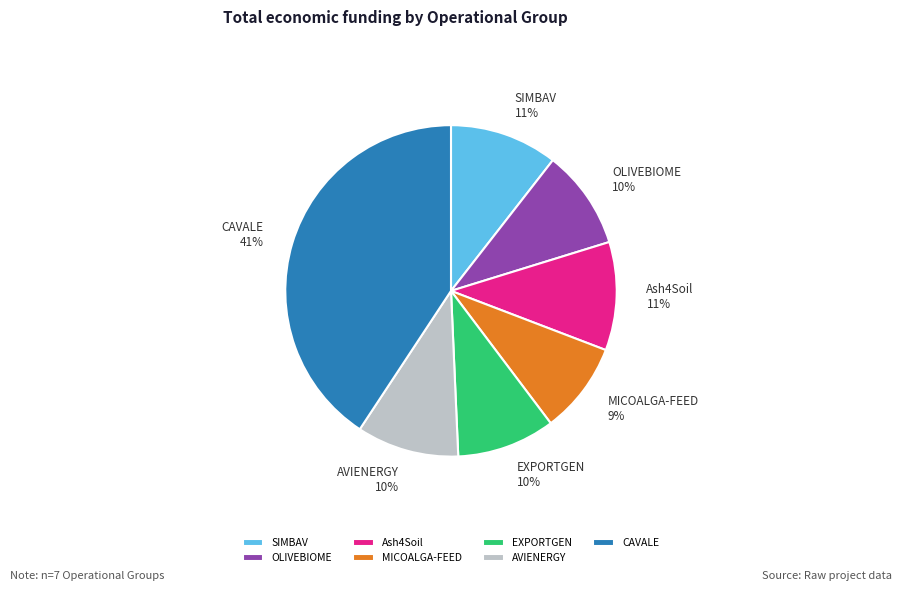

To the nearest percent, what portion does OLIVEBIOME represent?

10%